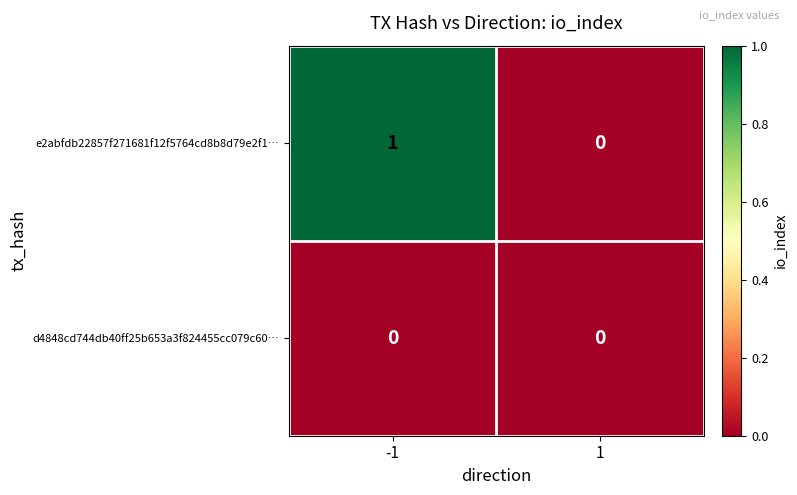

Which series has the largest total across all categories?

e2abfdb22857f271681f12f5764cd8b8d79e2f1…